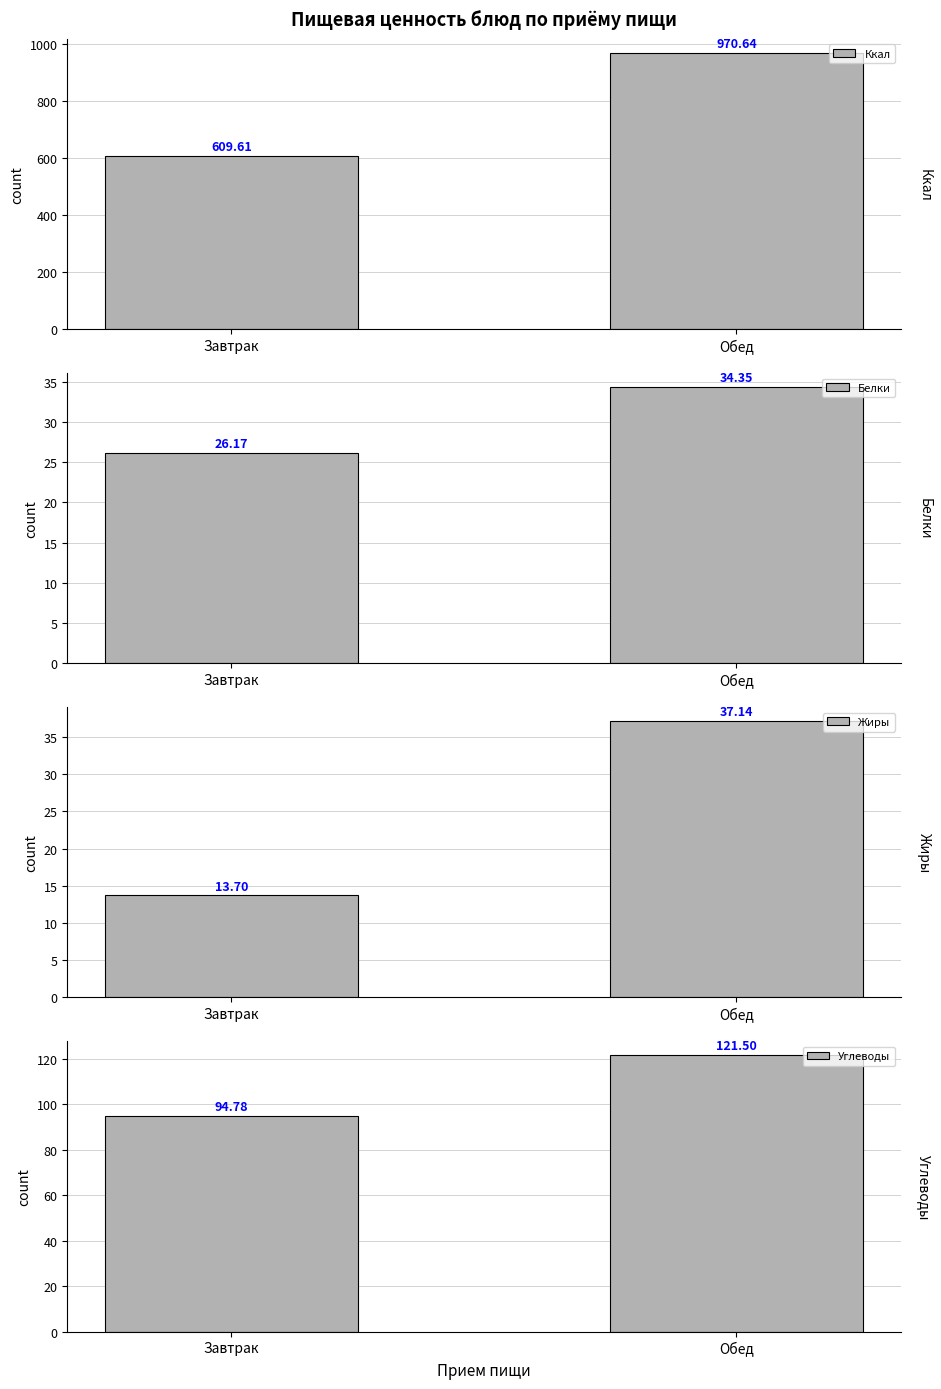

List the labels in order of Ккал value, smallest first.

Завтрак, Обед